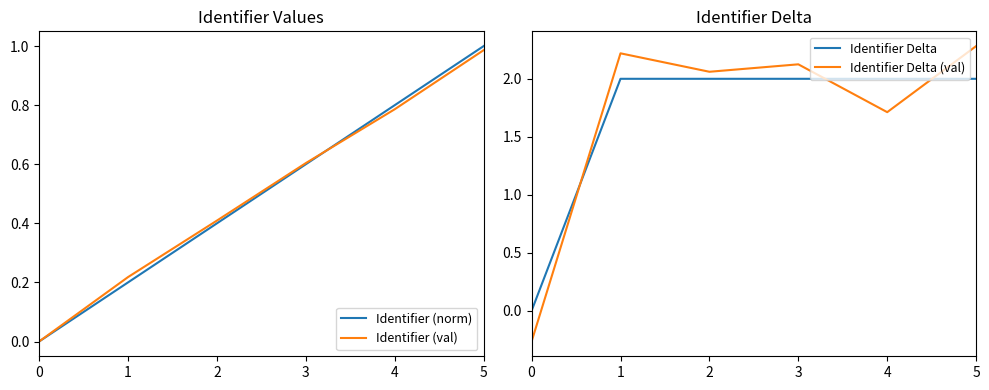

Where does the Identifier Delta (val) series first go above 2?

1